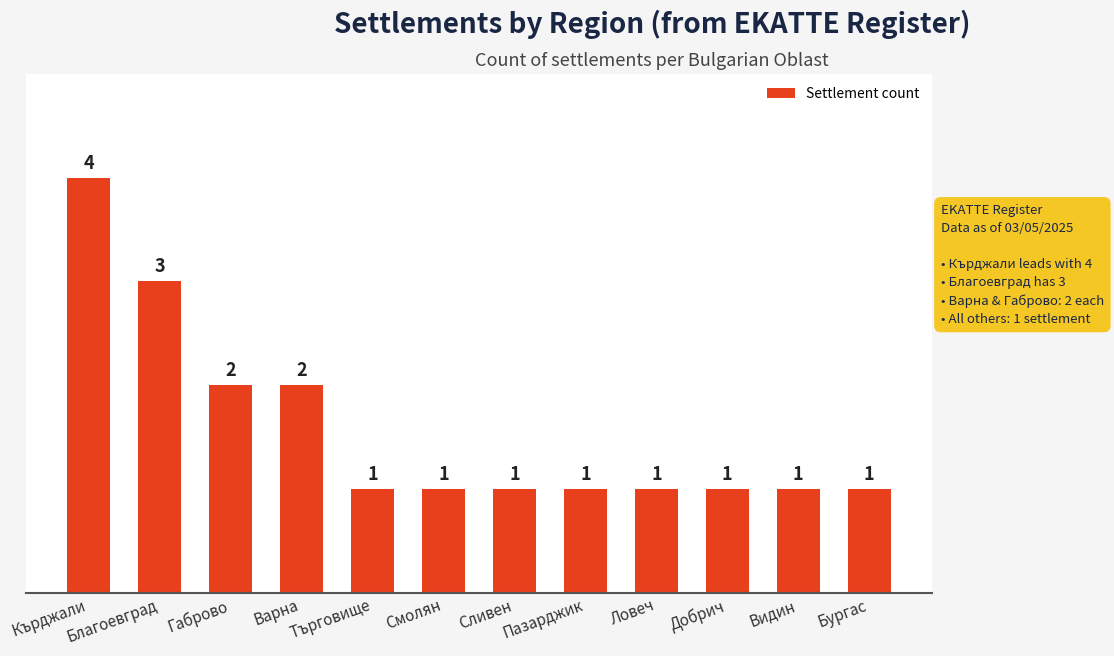

Reading right to left, what are all the values shown in this chart?

1	1	1	1	1	1	1	1	2	2	3	4